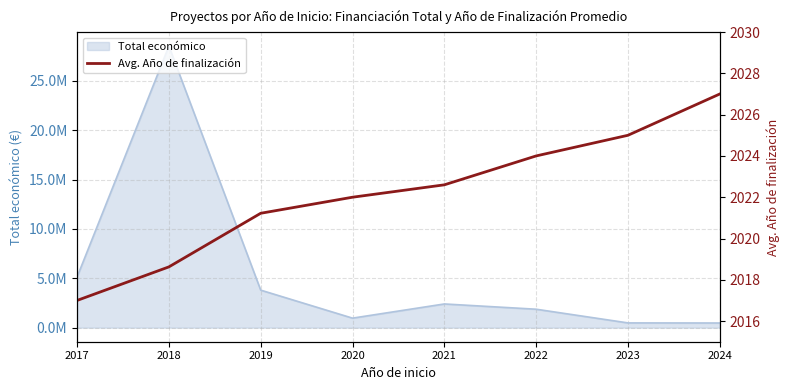

At which label does the data first exceed 2022?

2021